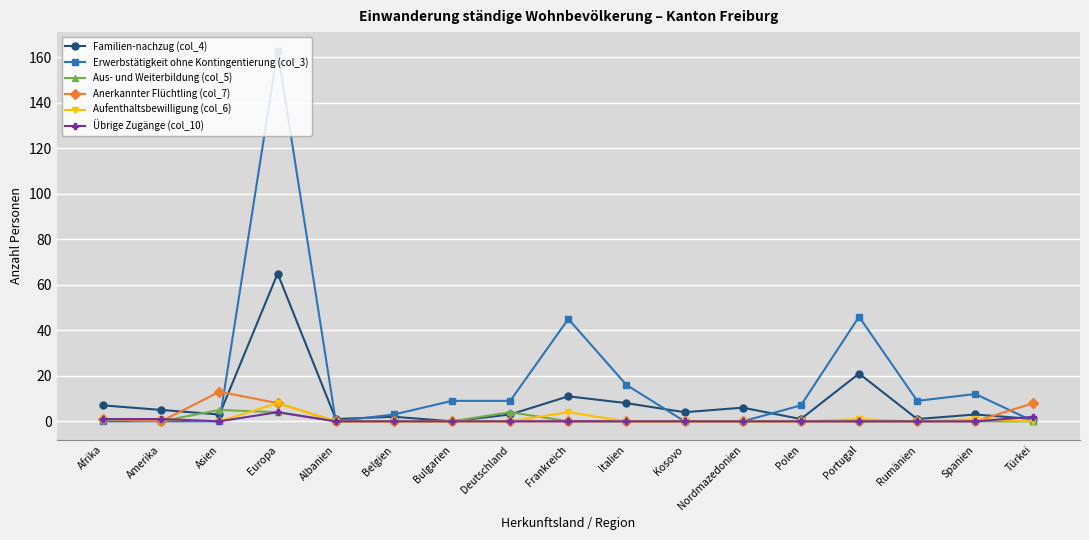

True or false: Anerkannter Flüchtling (col_7) has more than 0 points higher than both neighbors.

True